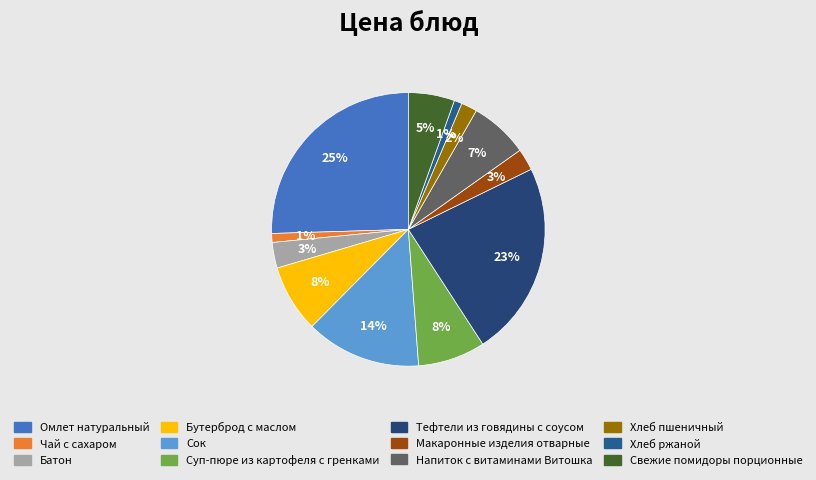

How many segments does this pie chart have?

12